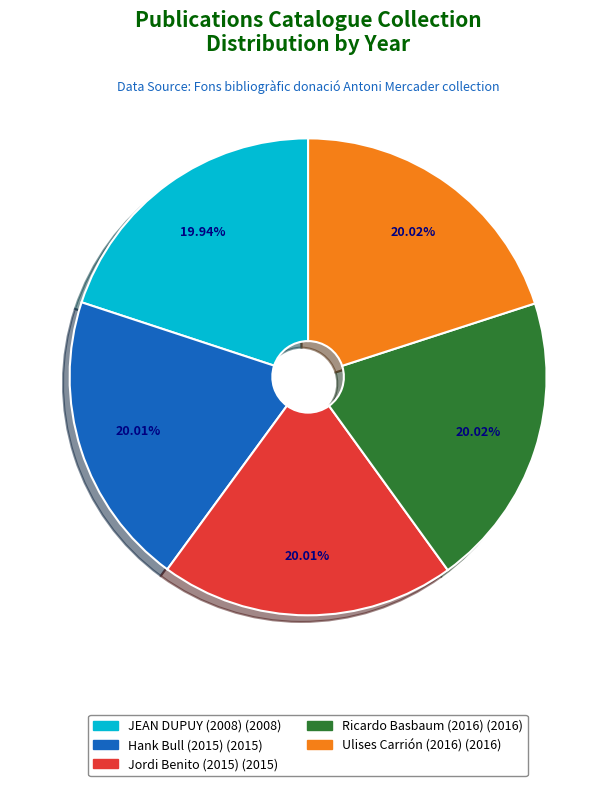

Does any single category account for the majority?

No